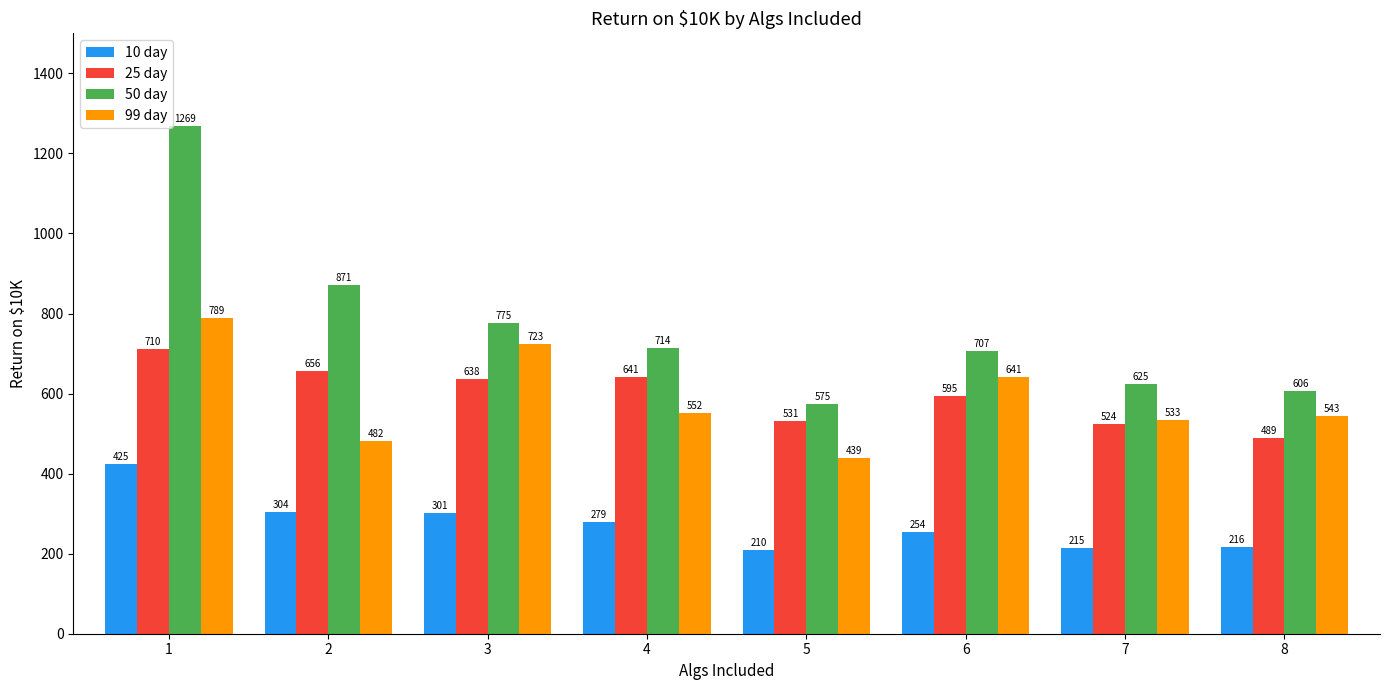

At which label does 99 day reach its minimum?

5